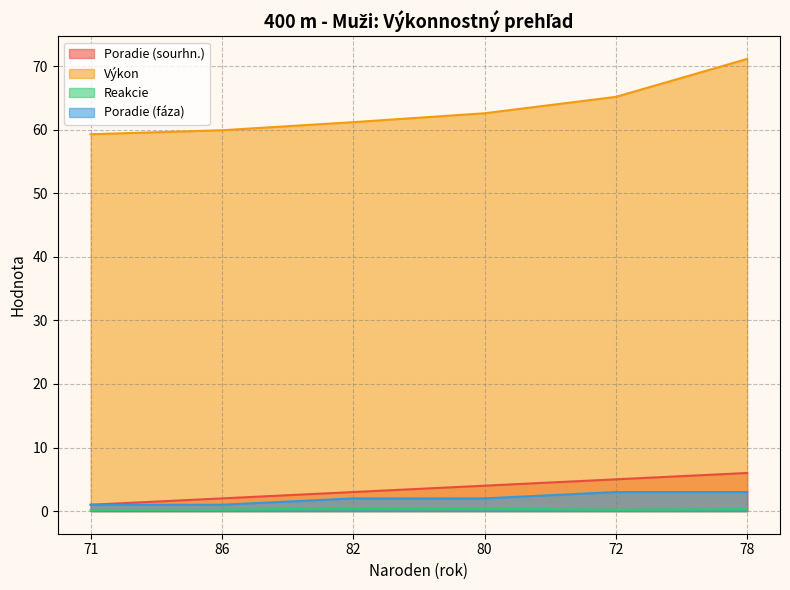

At which label is Poradie (fáza) closest to 2?

82